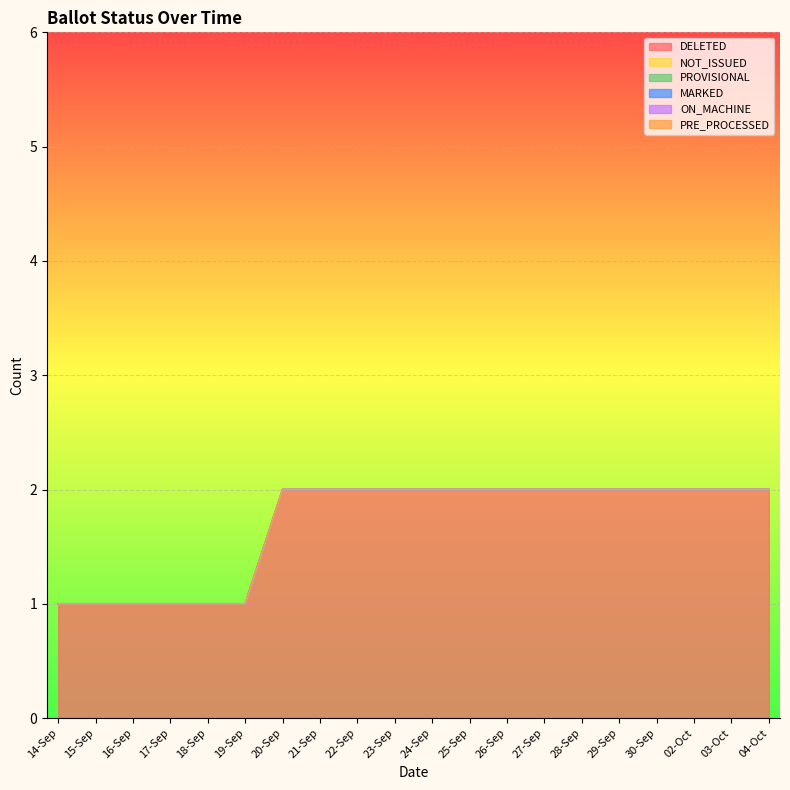

How many lines are shown in the chart?

6